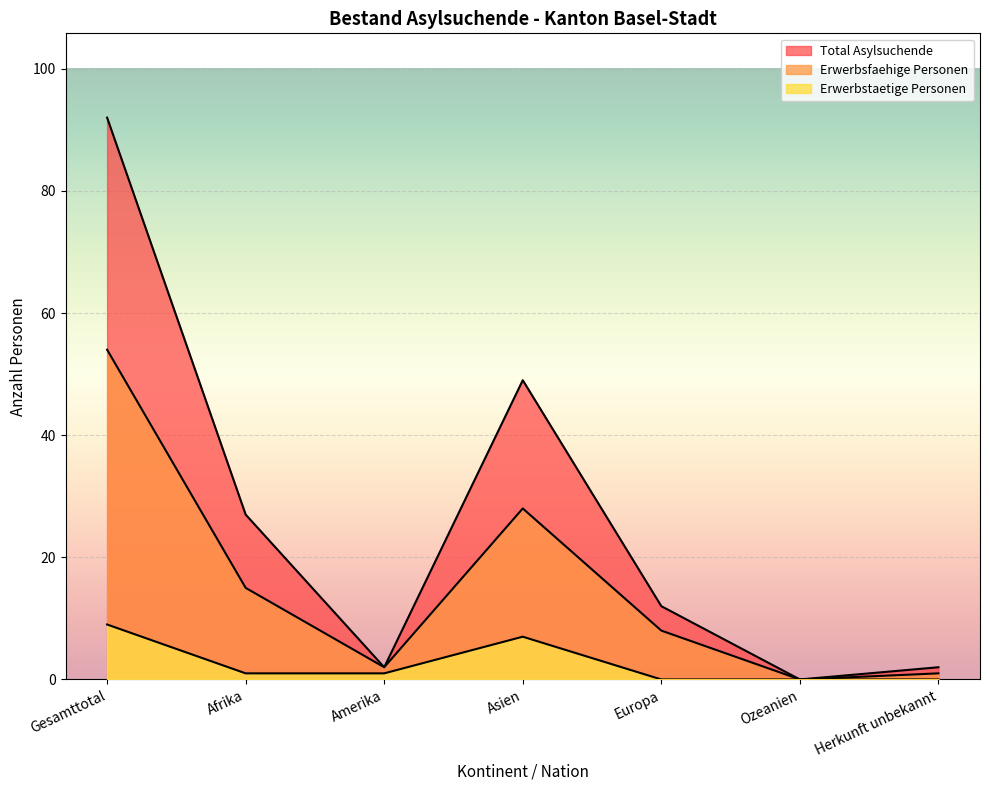

Is the value of Total Asylsuchende at Ozeanien greater than the value of Erwerbsfaehige Personen at Amerika?

No